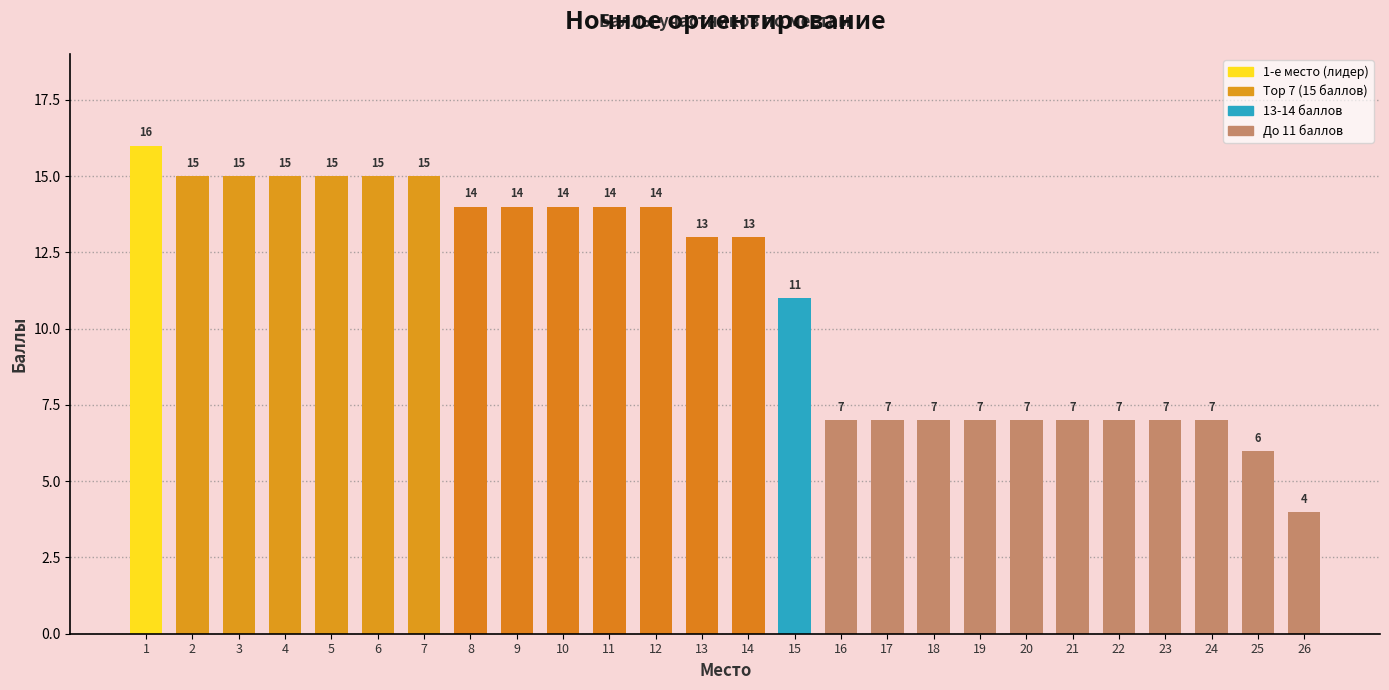

Does the chart contain stacked bars?

No